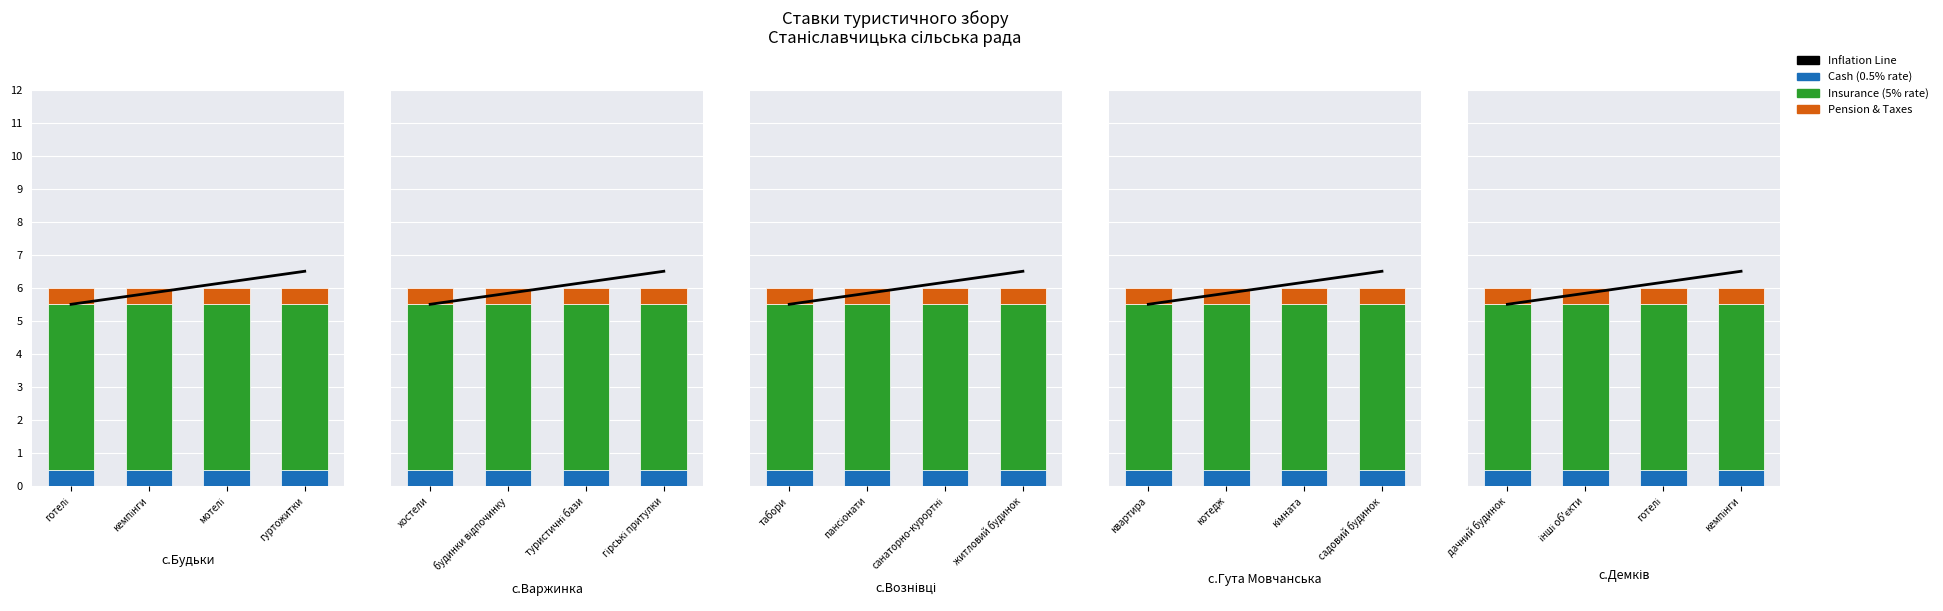

Is the value of Pension/Taxes at інші об'єкти greater than the value of Medical/Insurance (5%) at кемпінги?

No